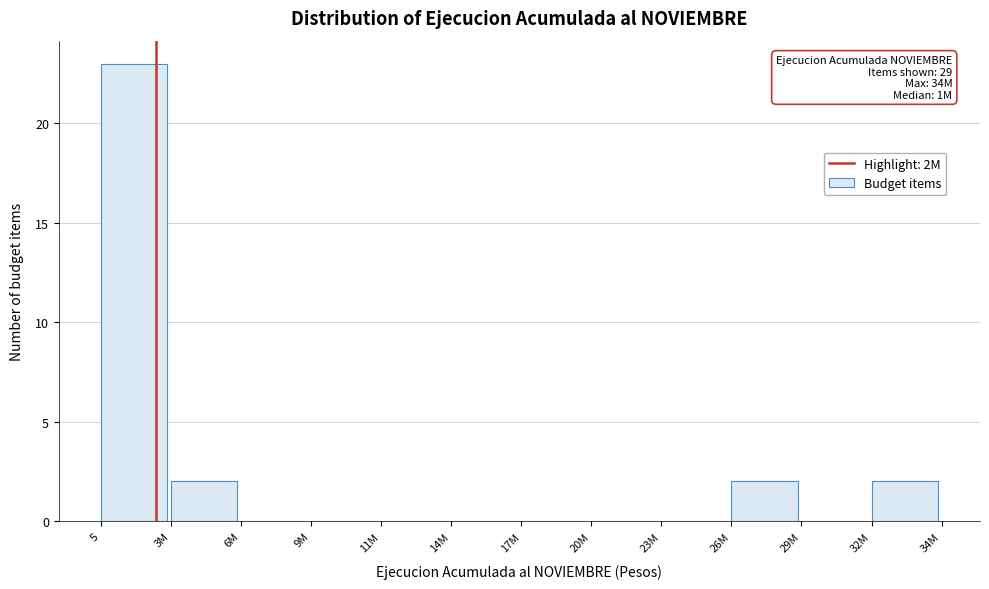

Reading right to left, list all the values displayed in this chart.

32M=2	29M=0	26M=2	23M=0	20M=0	17M=0	14M=0	11M=0	9M=0	6M=0	3M=2	5=23